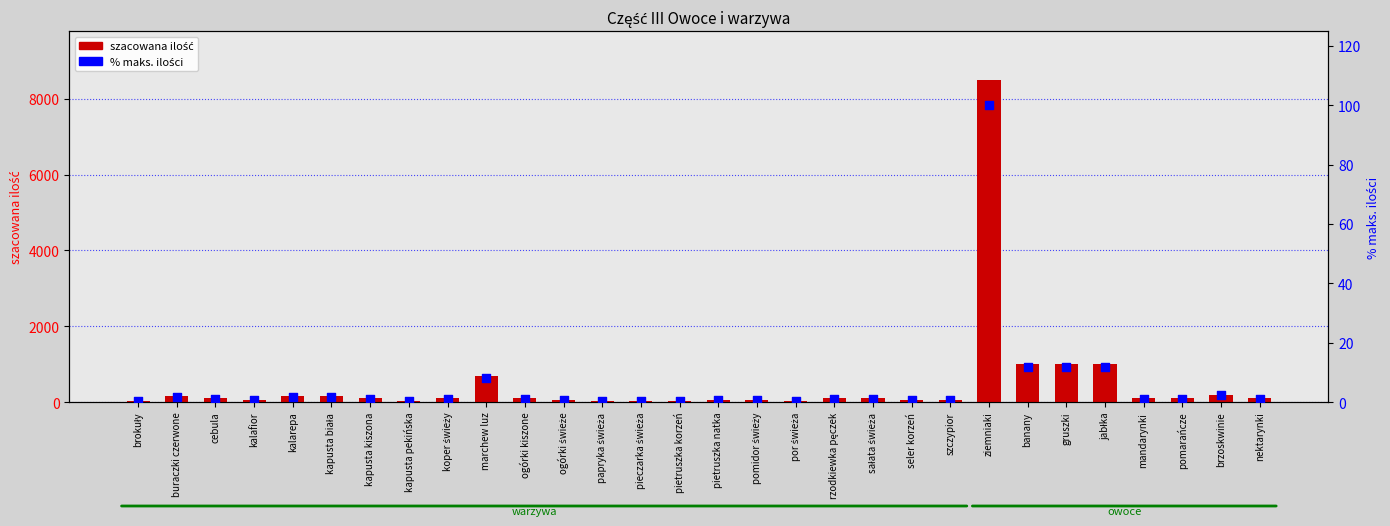

What is the total value across all series at nektarynki?

101.2